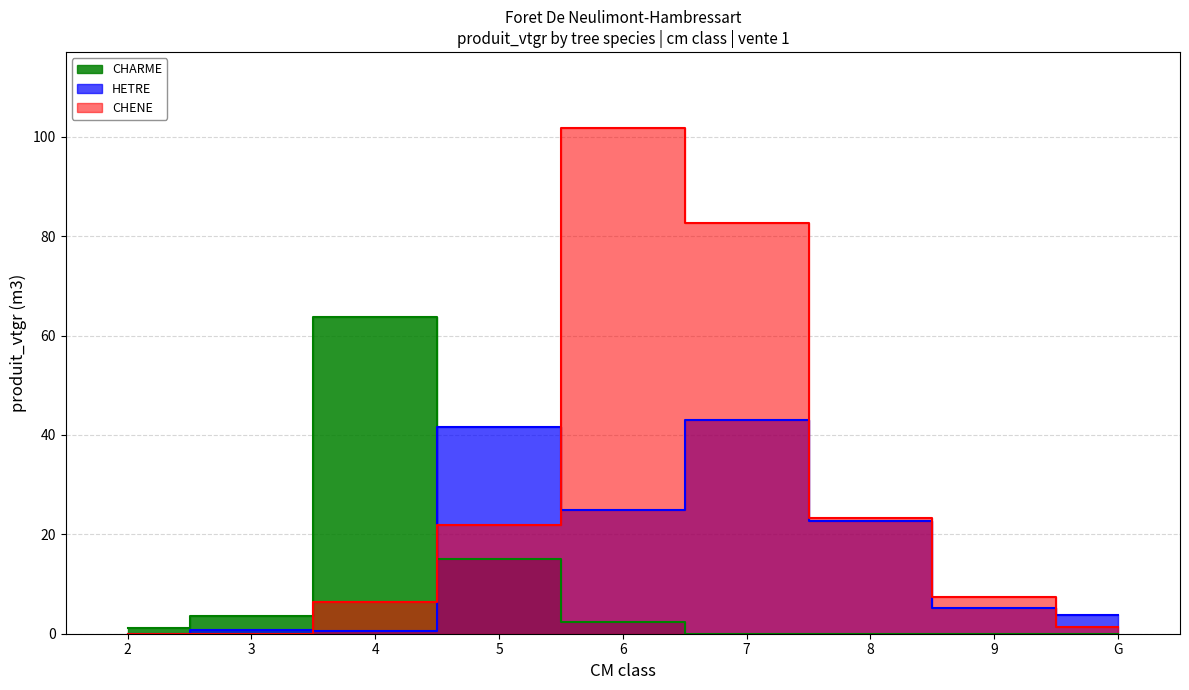

True or false: CHENE has a value of 101.8 at 6.

True